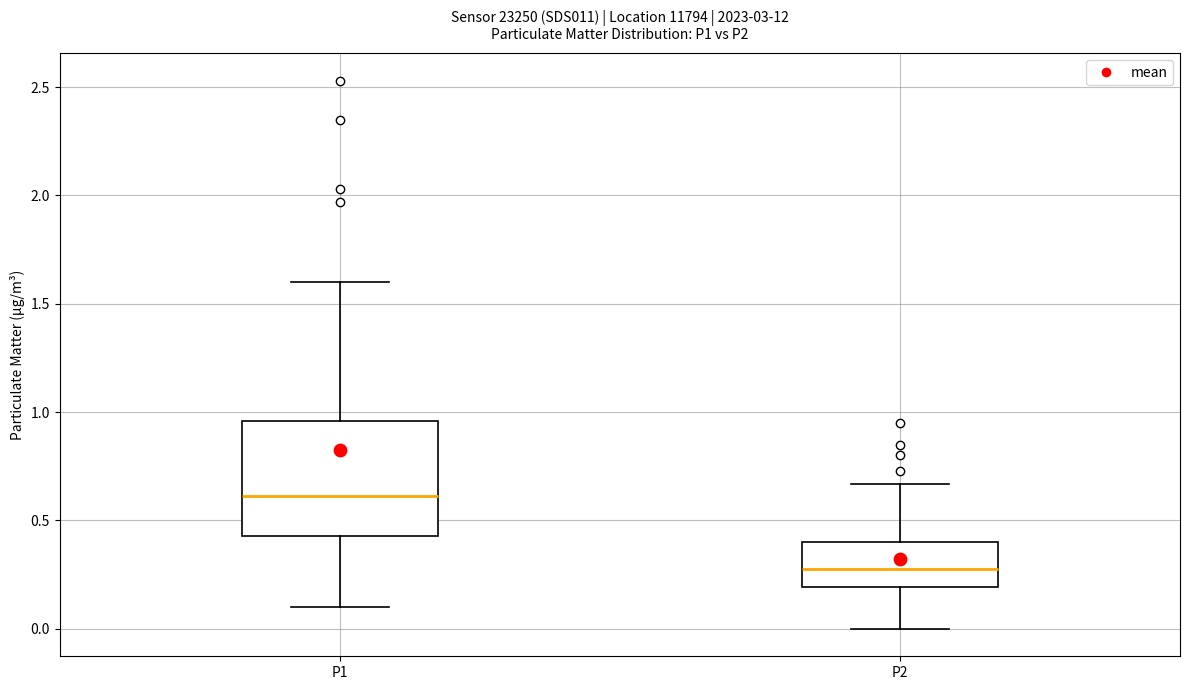

Comparing the boxes themselves (not the whiskers), which one is the tallest?

P1